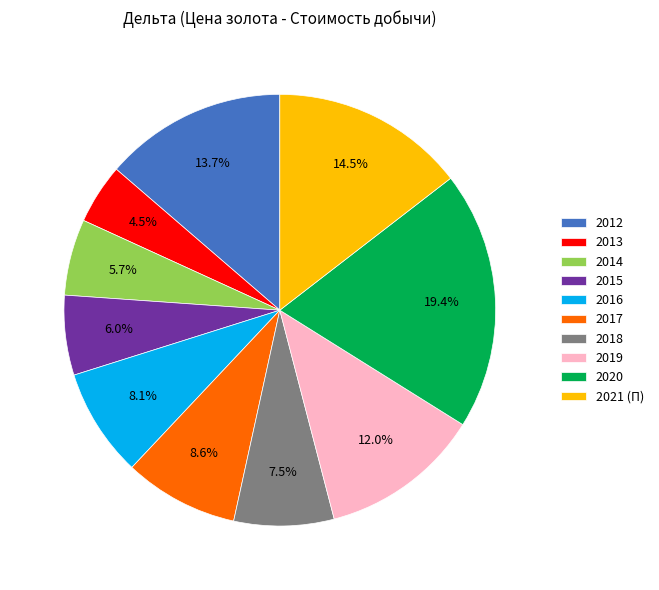

Between 2017 and 2020, which is larger?

2020